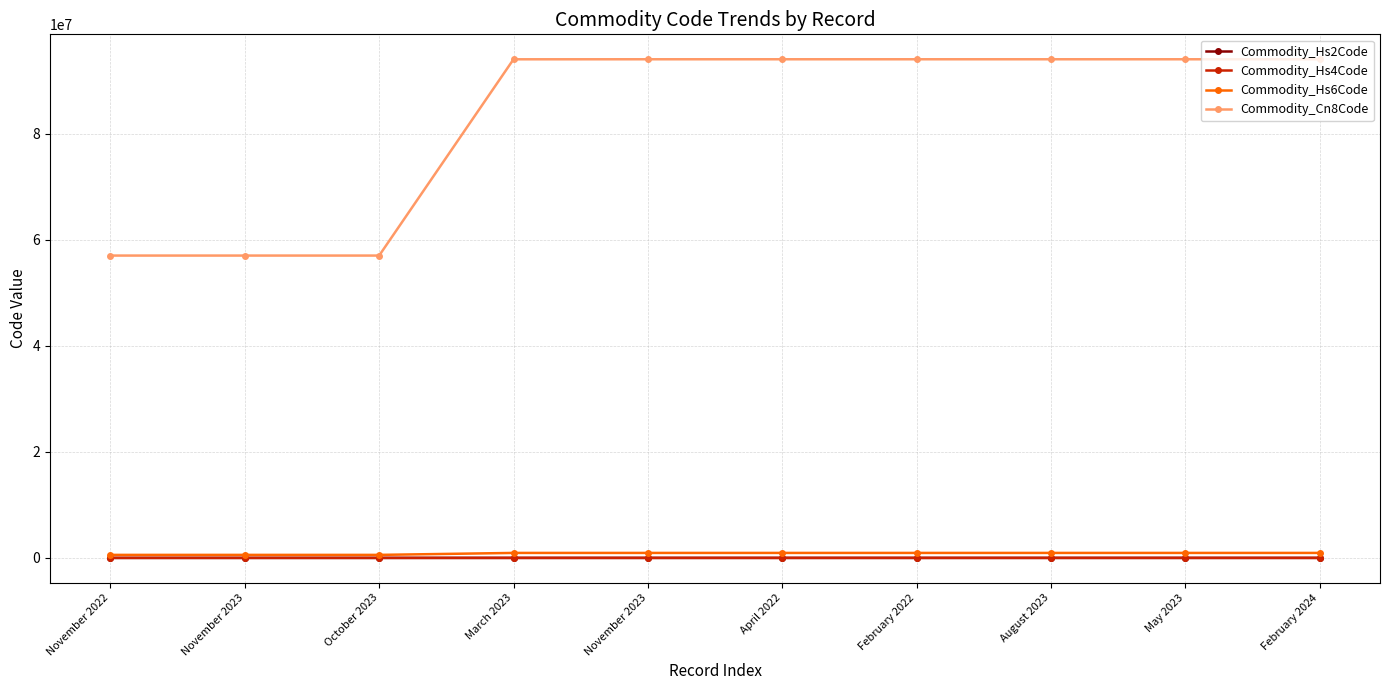

Reading right to left, what are all the values shown in this chart?

Commodity_Hs2Code: 94	94	94	94	94	94	94	57	57	57
Commodity_Hs4Code: 9404	9404	9404	9404	9404	9404	9404	5702	5702	5702
Commodity_Hs6Code: 940490	940490	940490	940490	940490	940490	940429	570250	570250	570242
Commodity_Cn8Code: 94049090	94049090	94049090	94049090	94049090	94049010	94042910	57025039	57025031	57024200